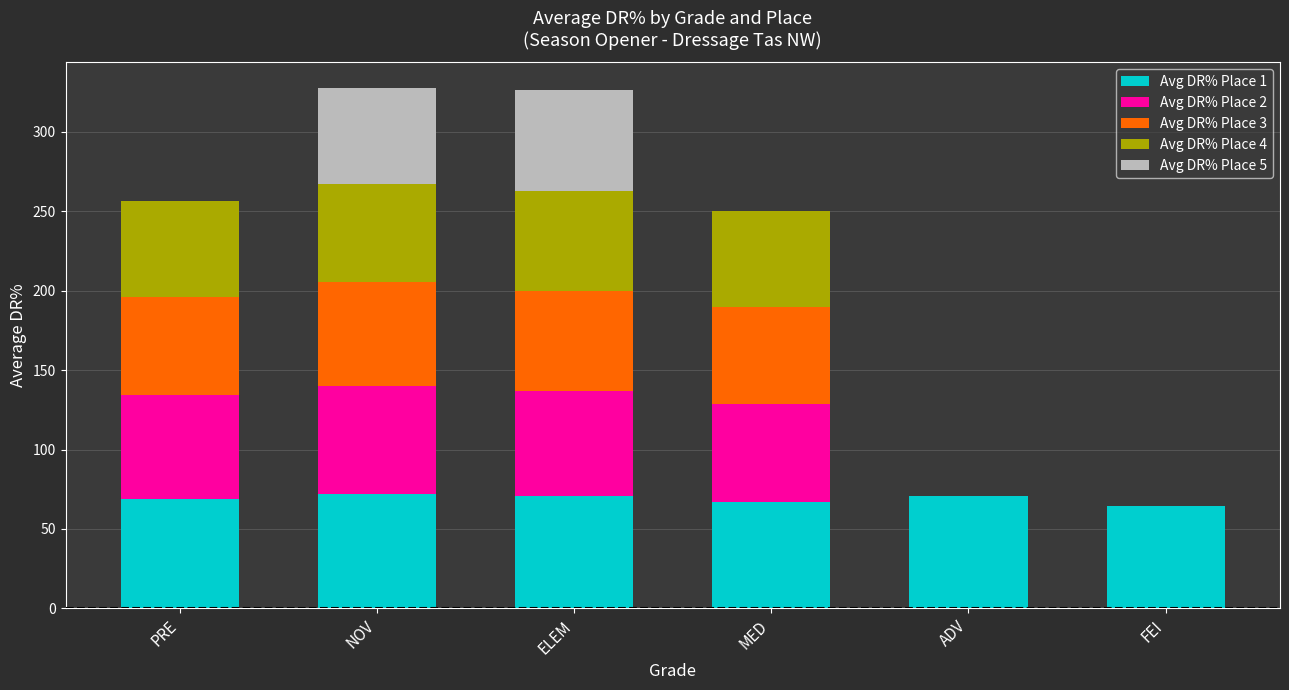

What is the maximum value for Avg DR% Place 1?

72.0